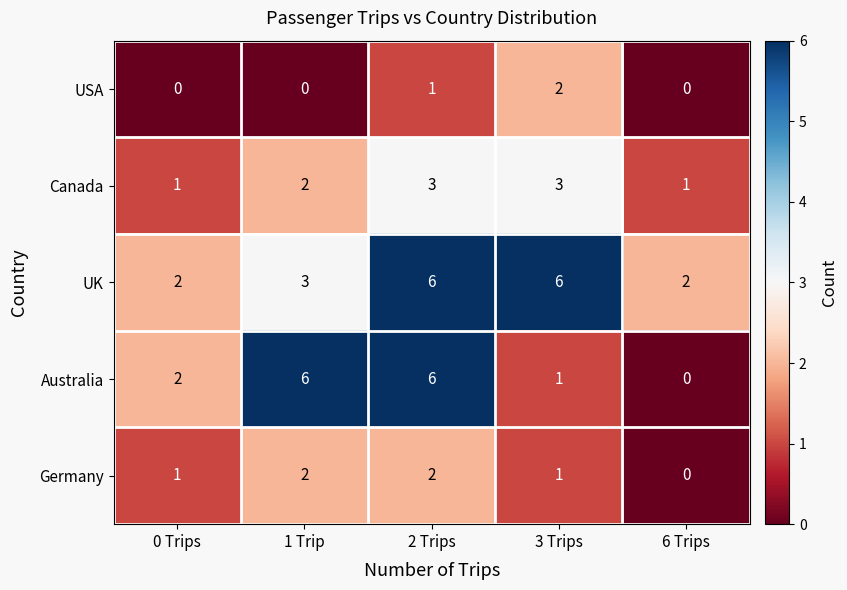

Reading left to right, what are all the values shown in this chart?

USA: 0 Trips=0	1 Trip=0	2 Trips=1	3 Trips=2	6 Trips=0
Canada: 0 Trips=1	1 Trip=2	2 Trips=3	3 Trips=3	6 Trips=1
UK: 0 Trips=2	1 Trip=3	2 Trips=6	3 Trips=6	6 Trips=2
Australia: 0 Trips=2	1 Trip=6	2 Trips=6	3 Trips=1	6 Trips=0
Germany: 0 Trips=1	1 Trip=2	2 Trips=2	3 Trips=1	6 Trips=0